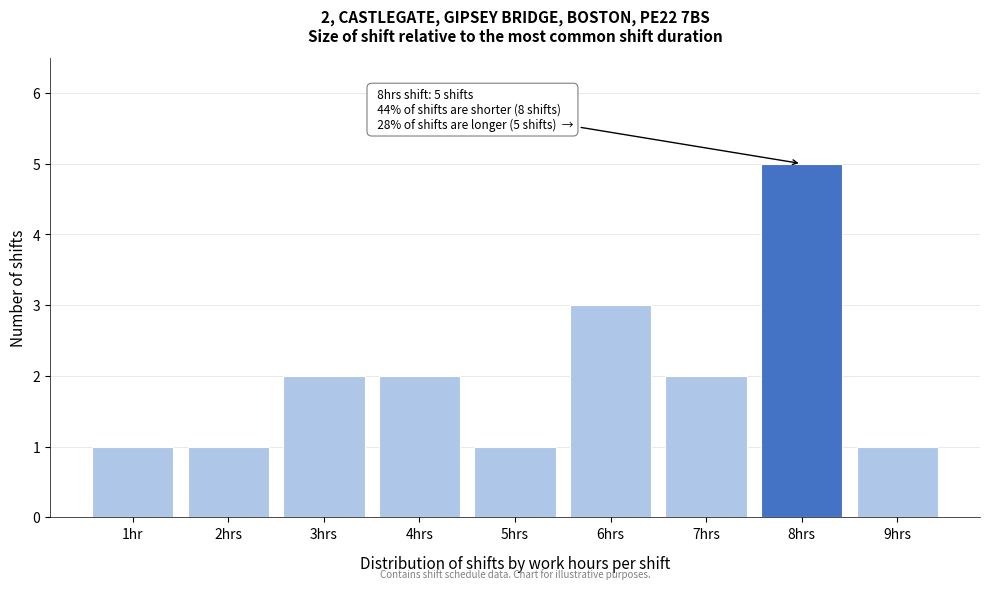

Reading left to right, extract all data points from this chart.

1	1	2	2	1	3	2	5	1